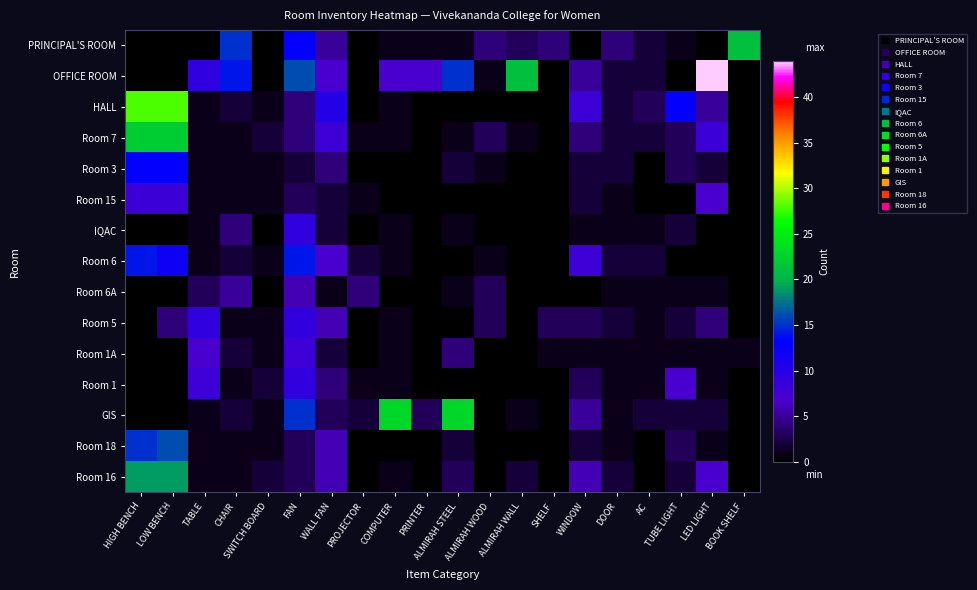

Reading right to left, what are all the values shown in this chart?

PRINCIPAL'S ROOM: BOOK SHELF=21	LED LIGHT=0	TUBE LIGHT=1	AC=2	DOOR=4	WINDOW=0	SHELF=4	ALMIRAH WALL=3	ALMIRAH WOOD=4	ALMIRAH STEEL=1	PRINTER=1	COMPUTER=1	PROJECTOR=0	WALL FAN=5	FAN=13	SWITCH BOARD=0	CHAIR=15	TABLE=0	LOW BENCH=0	HIGH BENCH=0
OFFICE ROOM: BOOK SHELF=0	LED LIGHT=44	TUBE LIGHT=0	AC=2	DOOR=2	WINDOW=5	SHELF=0	ALMIRAH WALL=21	ALMIRAH WOOD=1	ALMIRAH STEEL=15	PRINTER=7	COMPUTER=7	PROJECTOR=0	WALL FAN=7	FAN=16	SWITCH BOARD=0	CHAIR=14	TABLE=9	LOW BENCH=0	HIGH BENCH=0
HALL: BOOK SHELF=0	LED LIGHT=5	TUBE LIGHT=13	AC=3	DOOR=2	WINDOW=8	SHELF=0	ALMIRAH WALL=0	ALMIRAH WOOD=0	ALMIRAH STEEL=0	PRINTER=0	COMPUTER=1	PROJECTOR=0	WALL FAN=10	FAN=4	SWITCH BOARD=1	CHAIR=2	TABLE=1	LOW BENCH=28	HIGH BENCH=28
Room 7: BOOK SHELF=0	LED LIGHT=8	TUBE LIGHT=3	AC=2	DOOR=2	WINDOW=4	SHELF=0	ALMIRAH WALL=1	ALMIRAH WOOD=3	ALMIRAH STEEL=1	PRINTER=0	COMPUTER=1	PROJECTOR=1	WALL FAN=8	FAN=4	SWITCH BOARD=2	CHAIR=1	TABLE=1	LOW BENCH=22	HIGH BENCH=22
Room 3: BOOK SHELF=0	LED LIGHT=2	TUBE LIGHT=3	AC=0	DOOR=2	WINDOW=2	SHELF=0	ALMIRAH WALL=0	ALMIRAH WOOD=1	ALMIRAH STEEL=2	PRINTER=0	COMPUTER=0	PROJECTOR=0	WALL FAN=4	FAN=2	SWITCH BOARD=1	CHAIR=1	TABLE=1	LOW BENCH=13	HIGH BENCH=13
Room 15: BOOK SHELF=0	LED LIGHT=7	TUBE LIGHT=0	AC=0	DOOR=1	WINDOW=2	SHELF=0	ALMIRAH WALL=0	ALMIRAH WOOD=0	ALMIRAH STEEL=0	PRINTER=0	COMPUTER=0	PROJECTOR=1	WALL FAN=2	FAN=3	SWITCH BOARD=1	CHAIR=1	TABLE=1	LOW BENCH=8	HIGH BENCH=8
IQAC: BOOK SHELF=0	LED LIGHT=0	TUBE LIGHT=2	AC=1	DOOR=1	WINDOW=1	SHELF=0	ALMIRAH WALL=0	ALMIRAH WOOD=0	ALMIRAH STEEL=1	PRINTER=0	COMPUTER=1	PROJECTOR=0	WALL FAN=2	FAN=9	SWITCH BOARD=0	CHAIR=4	TABLE=1	LOW BENCH=0	HIGH BENCH=0
Room 6: BOOK SHELF=0	LED LIGHT=0	TUBE LIGHT=0	AC=2	DOOR=2	WINDOW=8	SHELF=0	ALMIRAH WALL=0	ALMIRAH WOOD=1	ALMIRAH STEEL=0	PRINTER=0	COMPUTER=1	PROJECTOR=2	WALL FAN=7	FAN=14	SWITCH BOARD=1	CHAIR=2	TABLE=1	LOW BENCH=12	HIGH BENCH=14
Room 6A: BOOK SHELF=0	LED LIGHT=1	TUBE LIGHT=1	AC=1	DOOR=1	WINDOW=0	SHELF=0	ALMIRAH WALL=0	ALMIRAH WOOD=3	ALMIRAH STEEL=1	PRINTER=0	COMPUTER=0	PROJECTOR=4	WALL FAN=1	FAN=6	SWITCH BOARD=0	CHAIR=5	TABLE=3	LOW BENCH=0	HIGH BENCH=0
Room 5: BOOK SHELF=0	LED LIGHT=4	TUBE LIGHT=2	AC=1	DOOR=2	WINDOW=3	SHELF=3	ALMIRAH WALL=0	ALMIRAH WOOD=3	ALMIRAH STEEL=0	PRINTER=0	COMPUTER=1	PROJECTOR=0	WALL FAN=6	FAN=9	SWITCH BOARD=1	CHAIR=1	TABLE=9	LOW BENCH=4	HIGH BENCH=0
Room 1A: BOOK SHELF=1	LED LIGHT=1	TUBE LIGHT=1	AC=1	DOOR=1	WINDOW=1	SHELF=1	ALMIRAH WALL=0	ALMIRAH WOOD=0	ALMIRAH STEEL=4	PRINTER=0	COMPUTER=1	PROJECTOR=0	WALL FAN=2	FAN=8	SWITCH BOARD=1	CHAIR=2	TABLE=7	LOW BENCH=0	HIGH BENCH=0
Room 1: BOOK SHELF=0	LED LIGHT=1	TUBE LIGHT=7	AC=1	DOOR=1	WINDOW=3	SHELF=0	ALMIRAH WALL=0	ALMIRAH WOOD=0	ALMIRAH STEEL=0	PRINTER=0	COMPUTER=1	PROJECTOR=1	WALL FAN=4	FAN=9	SWITCH BOARD=2	CHAIR=1	TABLE=8	LOW BENCH=0	HIGH BENCH=0
GIS: BOOK SHELF=0	LED LIGHT=2	TUBE LIGHT=2	AC=2	DOOR=1	WINDOW=5	SHELF=0	ALMIRAH WALL=1	ALMIRAH WOOD=0	ALMIRAH STEEL=23	PRINTER=3	COMPUTER=23	PROJECTOR=2	WALL FAN=3	FAN=15	SWITCH BOARD=1	CHAIR=2	TABLE=1	LOW BENCH=0	HIGH BENCH=0
Room 18: BOOK SHELF=0	LED LIGHT=1	TUBE LIGHT=3	AC=0	DOOR=1	WINDOW=2	SHELF=0	ALMIRAH WALL=0	ALMIRAH WOOD=0	ALMIRAH STEEL=2	PRINTER=0	COMPUTER=0	PROJECTOR=0	WALL FAN=6	FAN=3	SWITCH BOARD=1	CHAIR=1	TABLE=1	LOW BENCH=16	HIGH BENCH=15
Room 16: BOOK SHELF=0	LED LIGHT=7	TUBE LIGHT=2	AC=0	DOOR=2	WINDOW=6	SHELF=0	ALMIRAH WALL=2	ALMIRAH WOOD=0	ALMIRAH STEEL=3	PRINTER=0	COMPUTER=1	PROJECTOR=0	WALL FAN=6	FAN=3	SWITCH BOARD=2	CHAIR=1	TABLE=1	LOW BENCH=19	HIGH BENCH=19